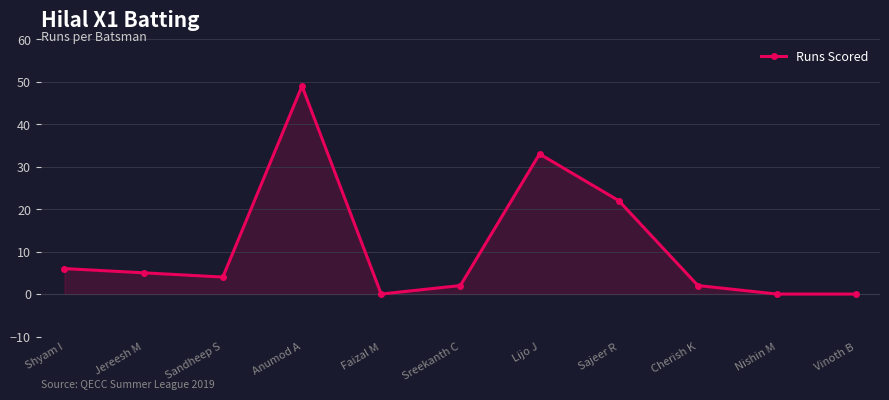

What position from the right is Anumod A?

8